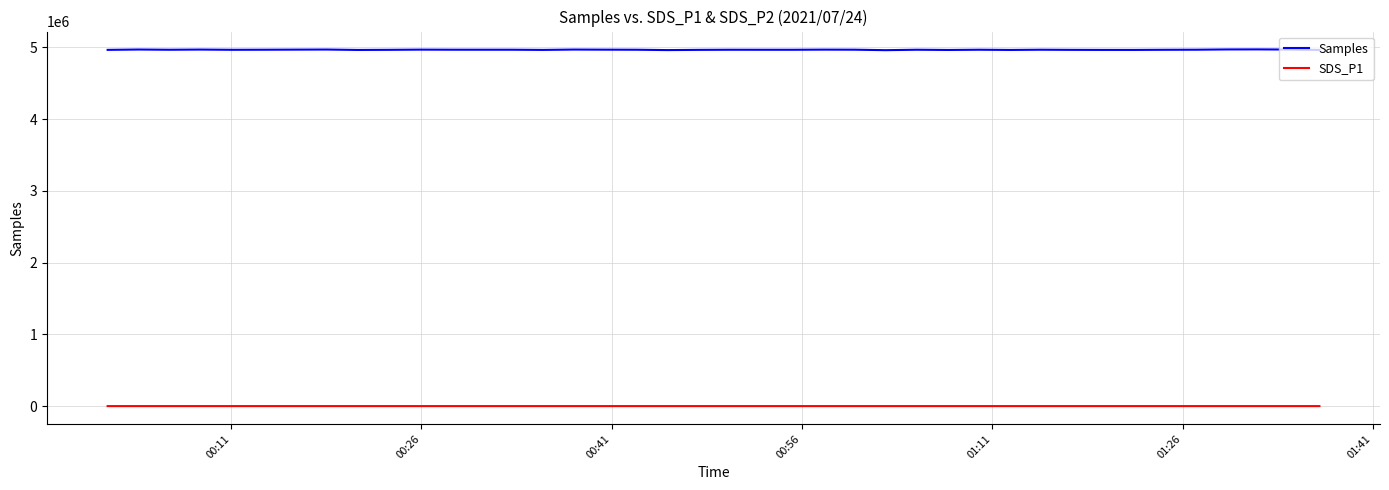

What is the sum of all SDS_P1 values?

506.0